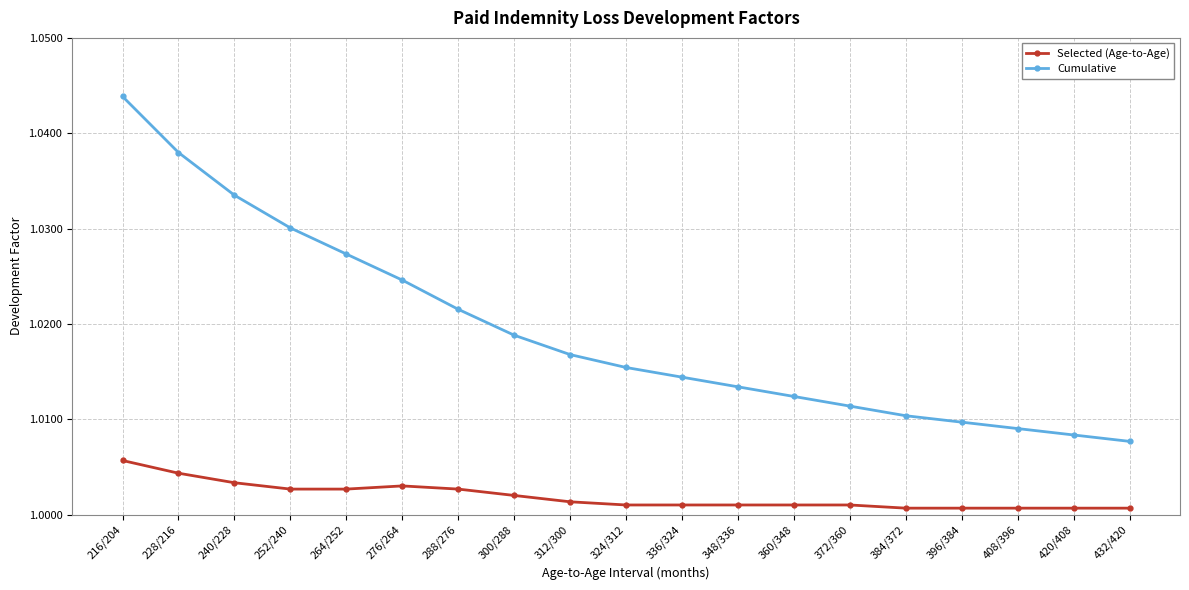

What is the sum of the Selected (Age-to-Age) values at 300/288 and 288/276?

2.0